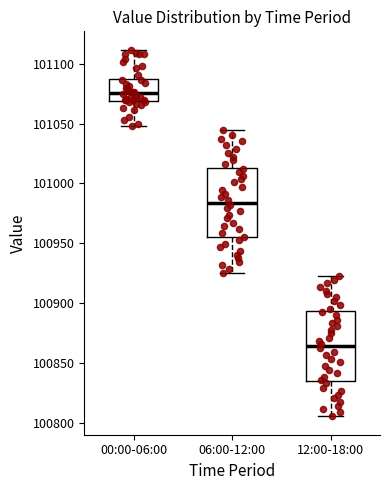

Where is the lower edge of the box for 12:00-18:00 on the y-axis? The values are not printed on the chart, so give them approximately, as read against the axis.

100835